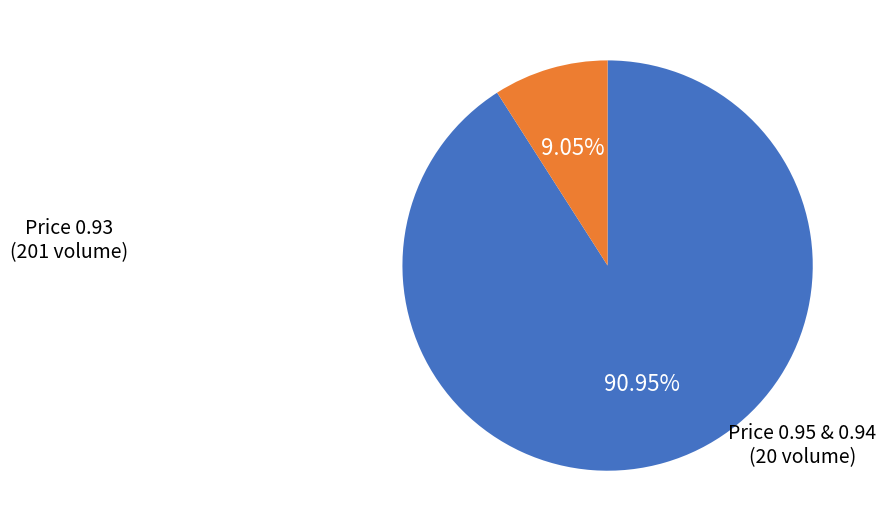

Is there any slice that represents more than half of the pie?

Yes